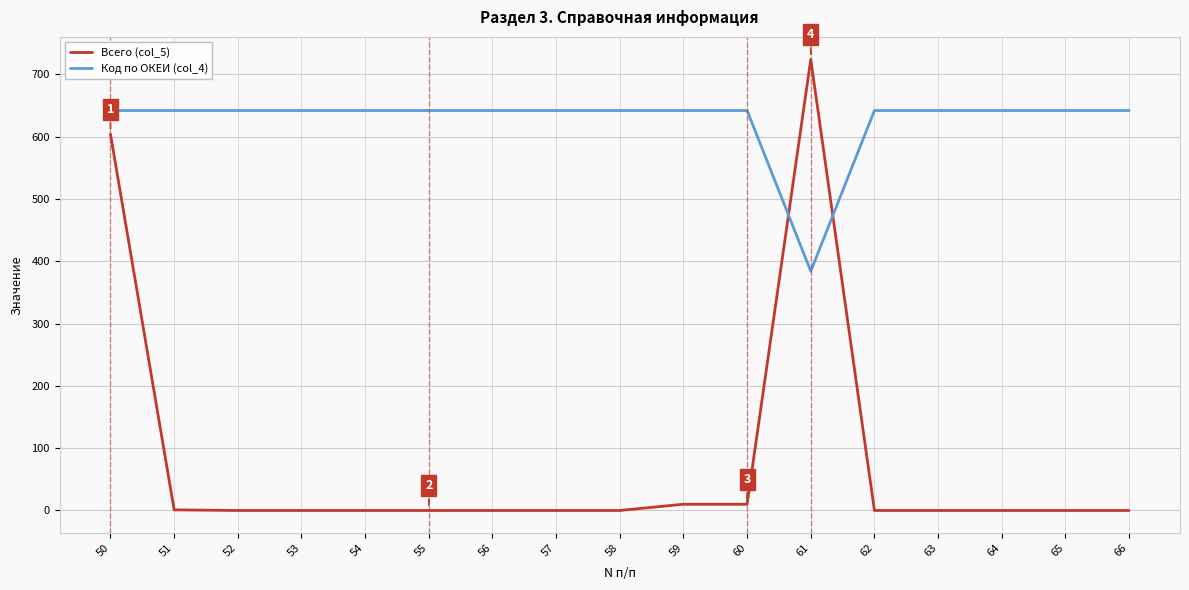

What is the sum of the Код по ОКЕИ (col_4) values at 61 and 53?

1026